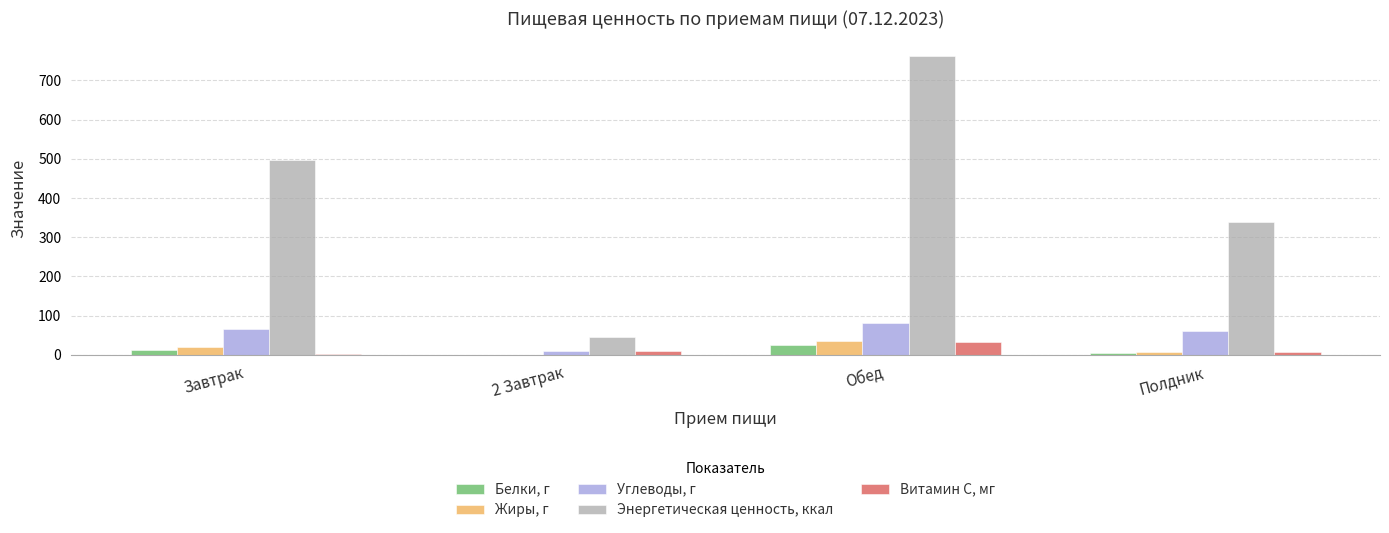

Is it true that Энергетическая ценность, ккал equals 812.1 at Завтрак?

False